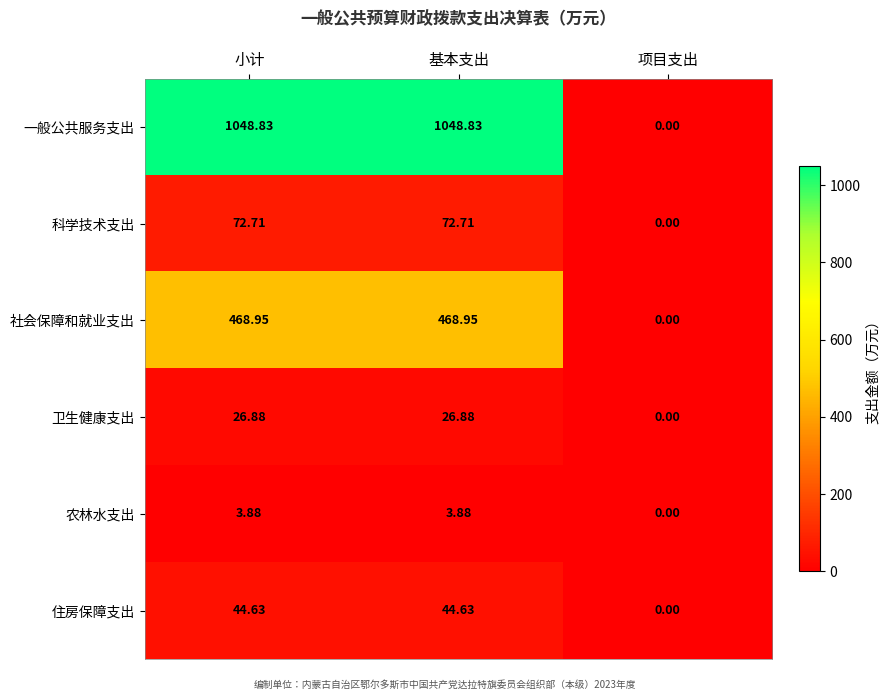

How many positive values does the 社会保障和就业支出 series have?

2